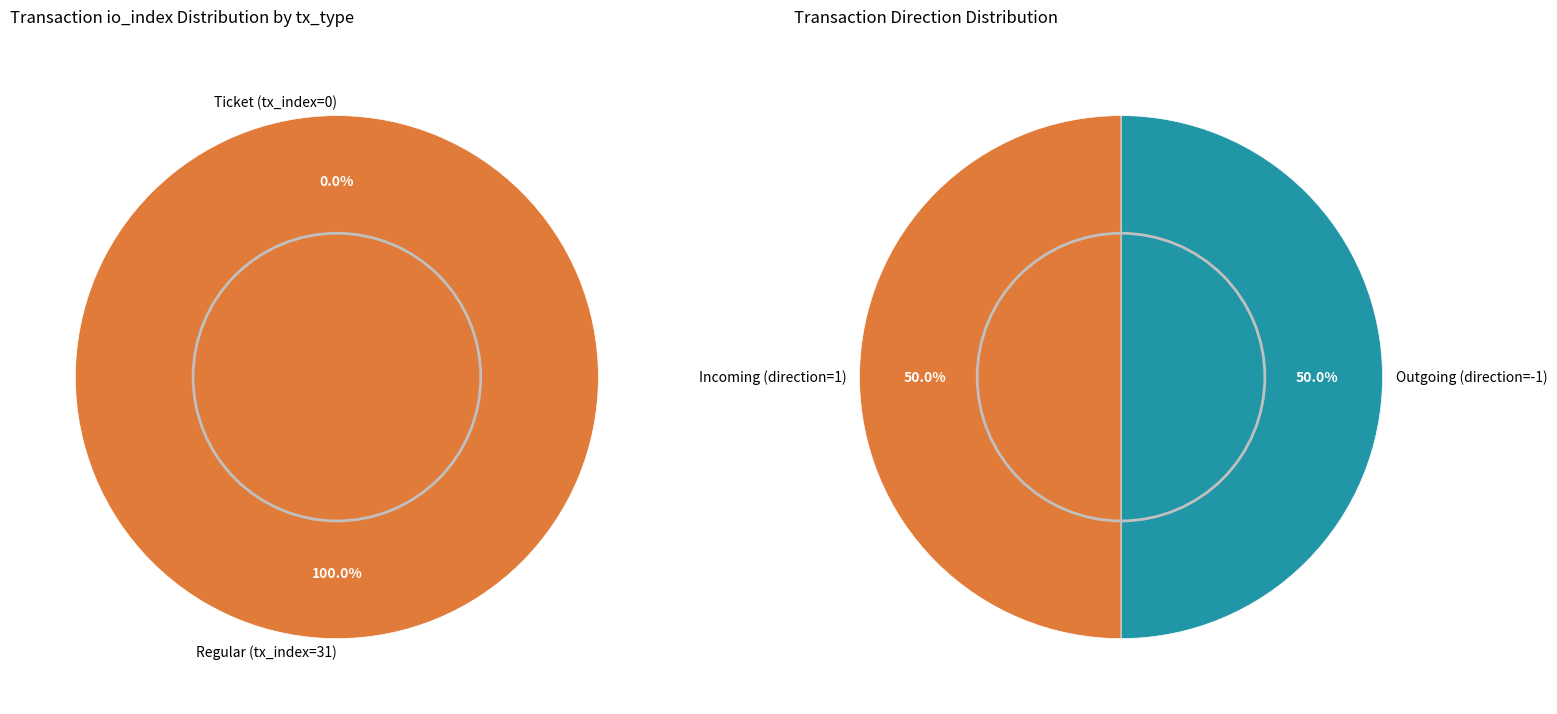

Does Ticket (tx_index=0) represent more than half of the total?

No